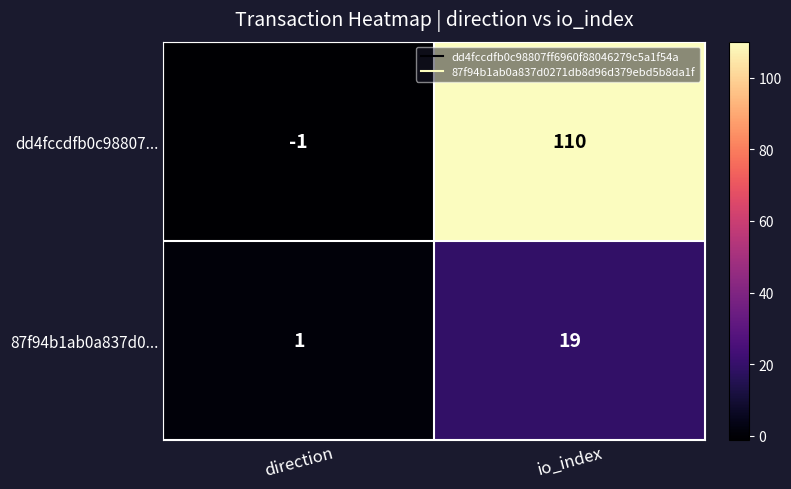

What is the spread (max minus min) of values at io_index?

91